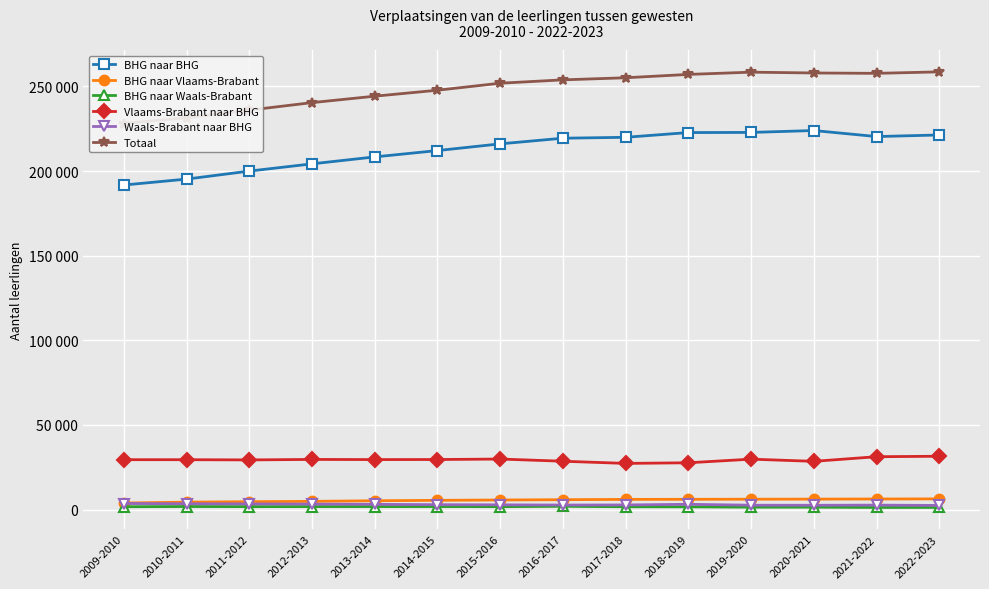

How many data points in BHG naar Waals-Brabant are less than 1676?

7